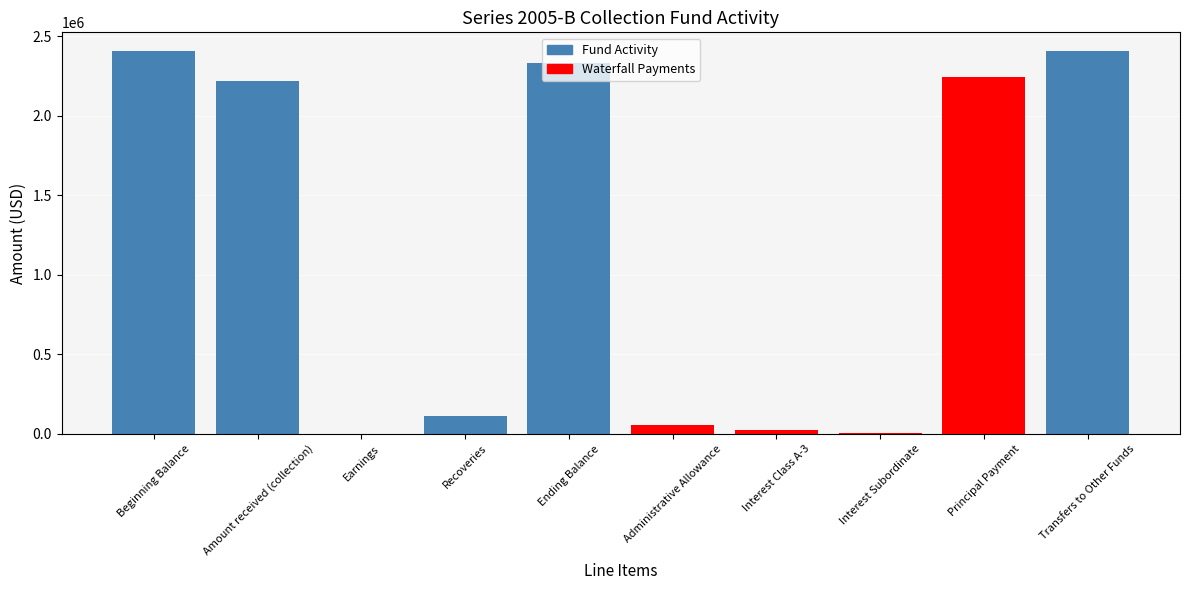

True or false: the data shows 2403225.0 at Transfers to Other Funds.

True